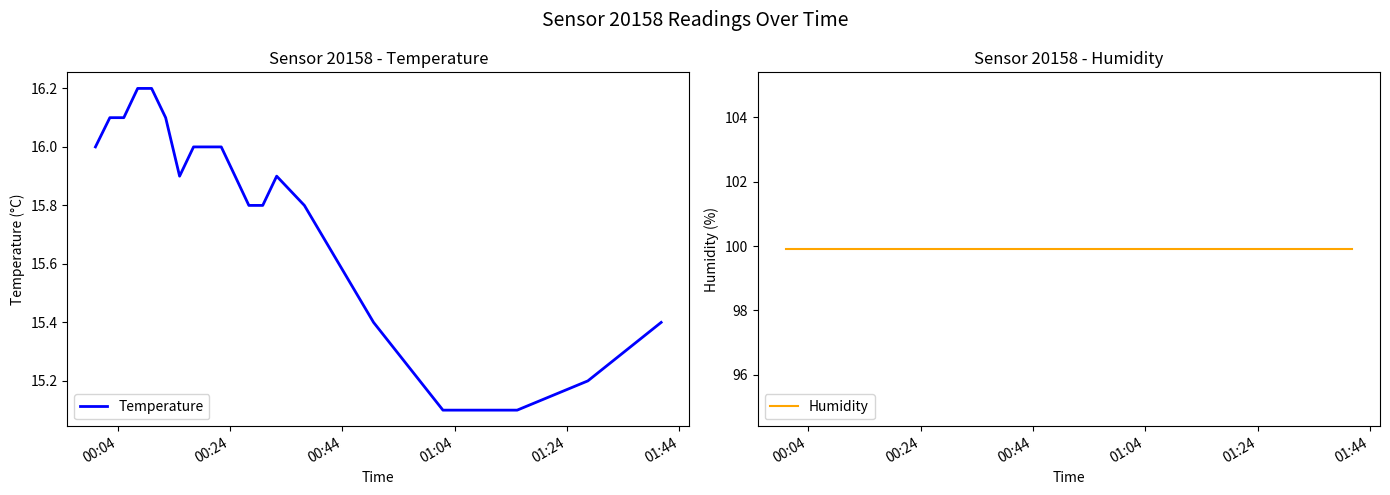

How many distinct data groups are displayed?

2